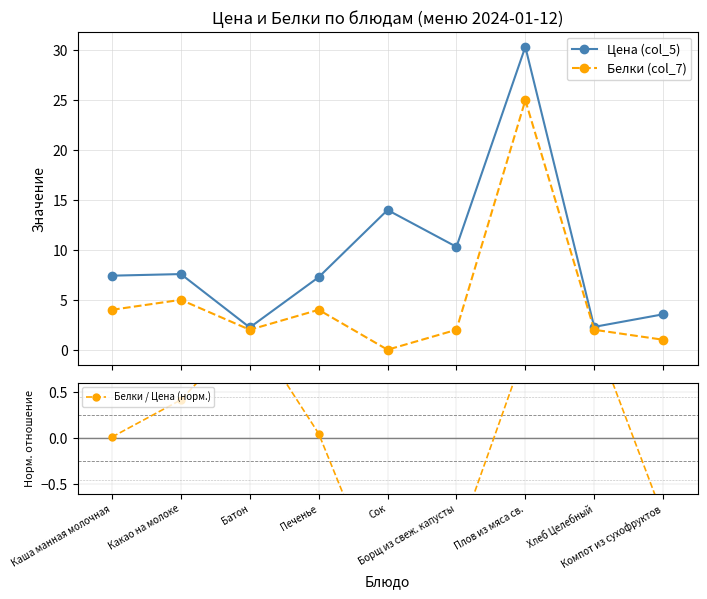

Between Батон and Компот из сухофруктов, which is larger?

Компот из сухофруктов